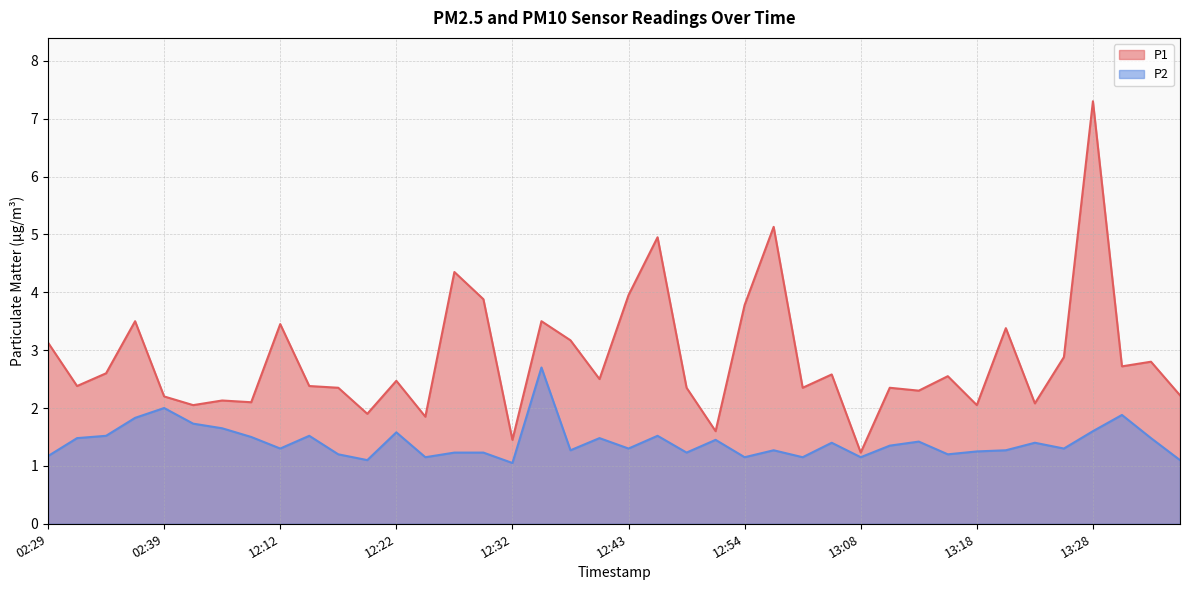

What is the difference between the P2 values at 13:13 and 12:38?

0.1